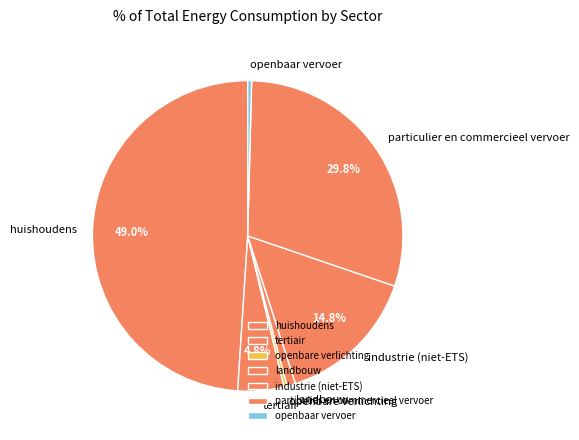

To the nearest percent, what percentage of the pie is tertiair?

5%